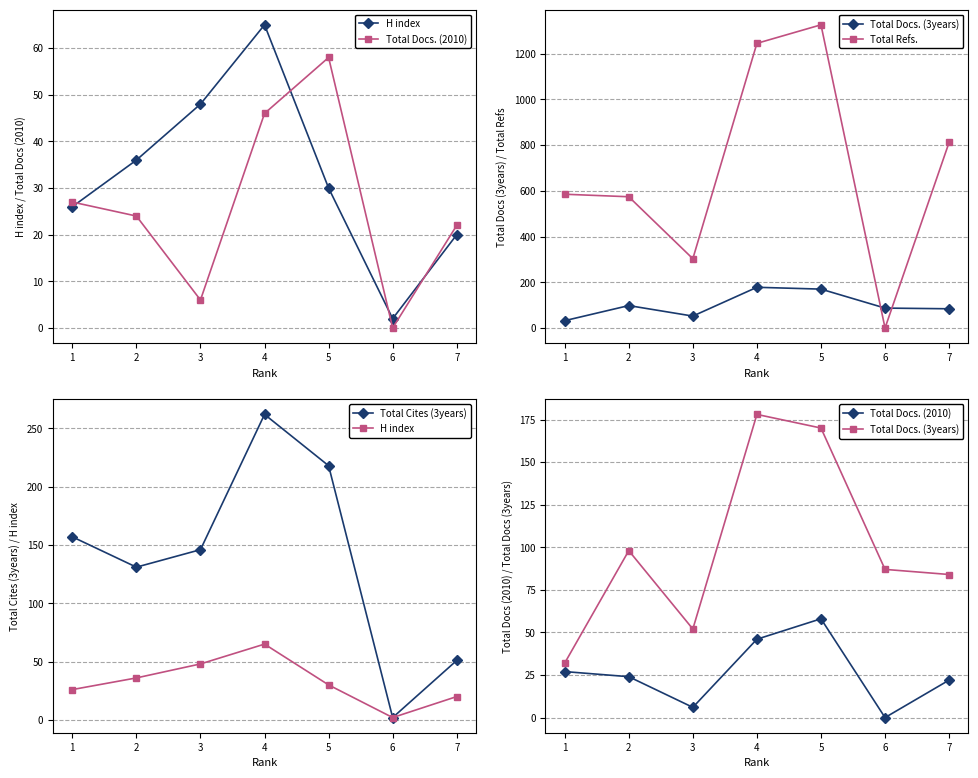

What are all the series names shown in the legend?

H index, Total Docs. (2010), Total Docs. (3years), Total Refs., Total Cites (3years)